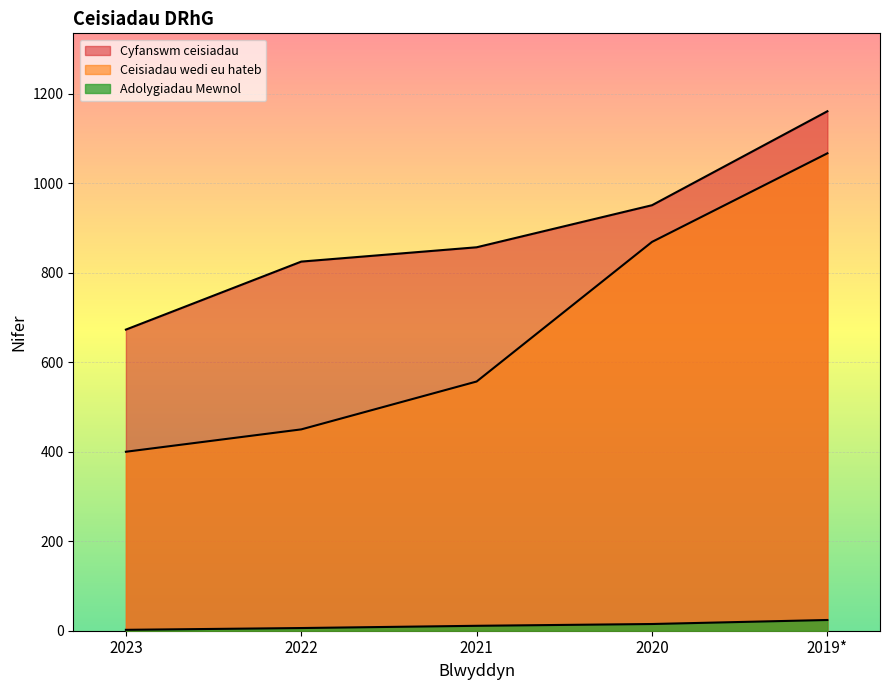

Is the value of Cyfanswm ceisiadau at 2021 greater than the value of Adolygiadau Mewnol at 2023?

Yes